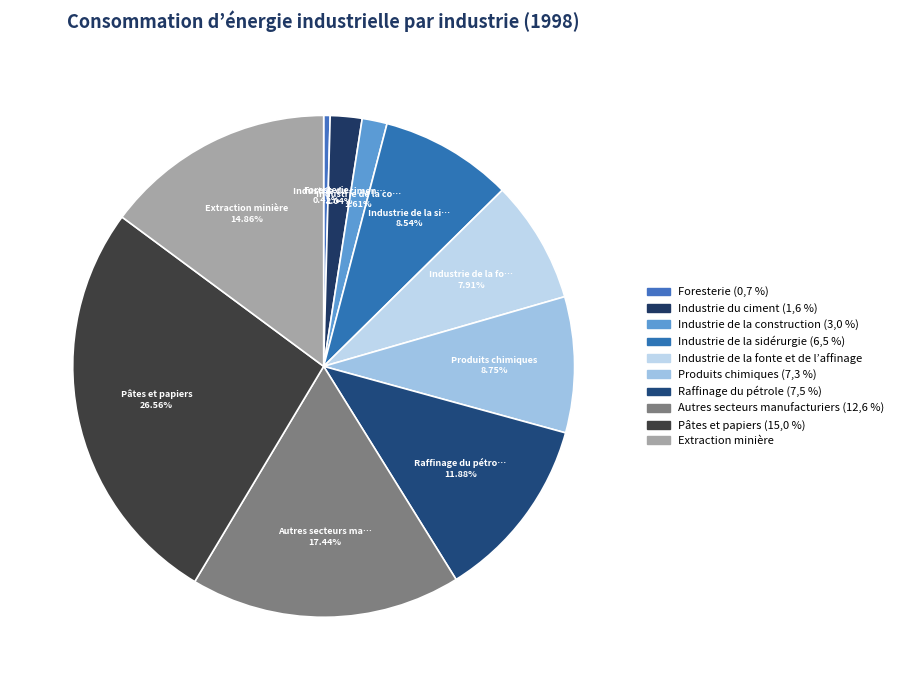

Approximately how many times larger is the value at Autres secteurs manufacturiers (12,6 %) compared to Industrie de la construction (3,0 %)?

10.8